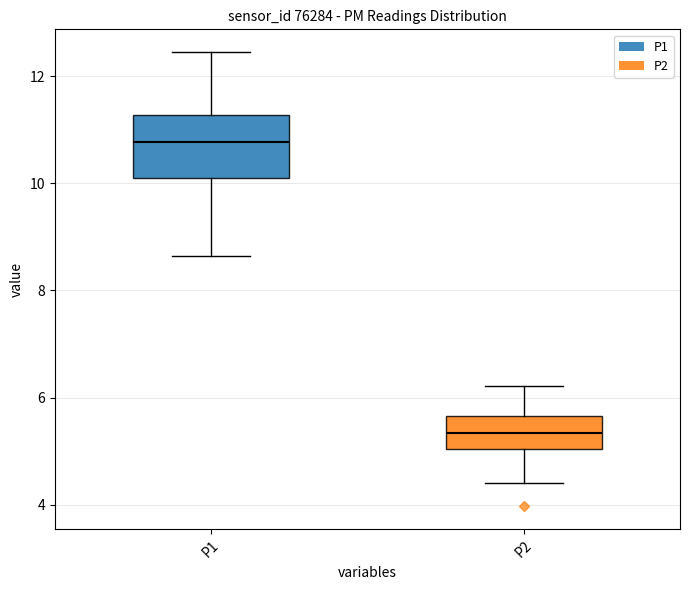

Which box has the highest median line?

P1